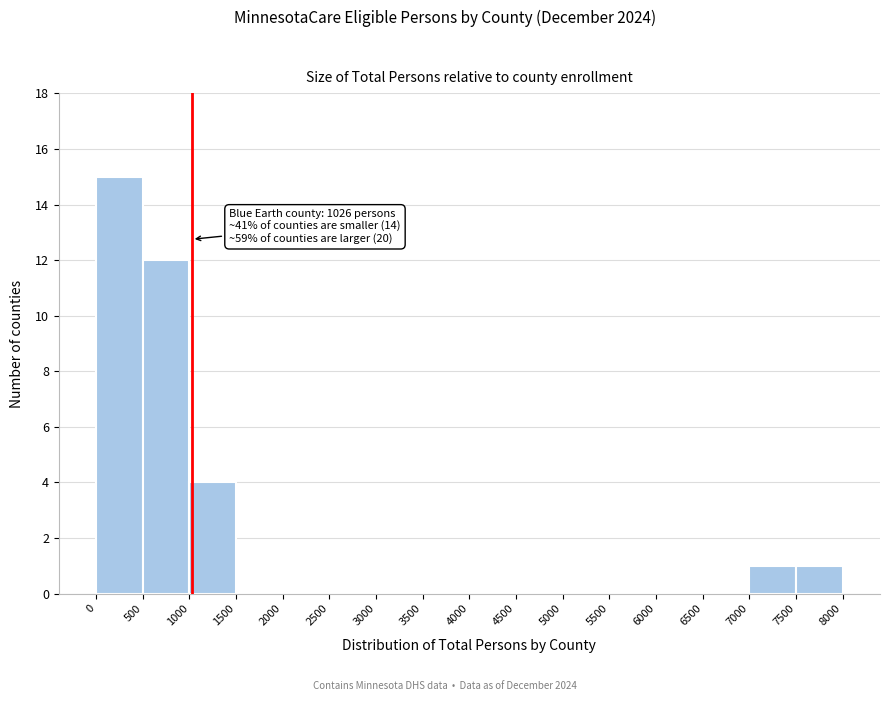

Over which range of the x-axis is the bar tallest?

0 to 500